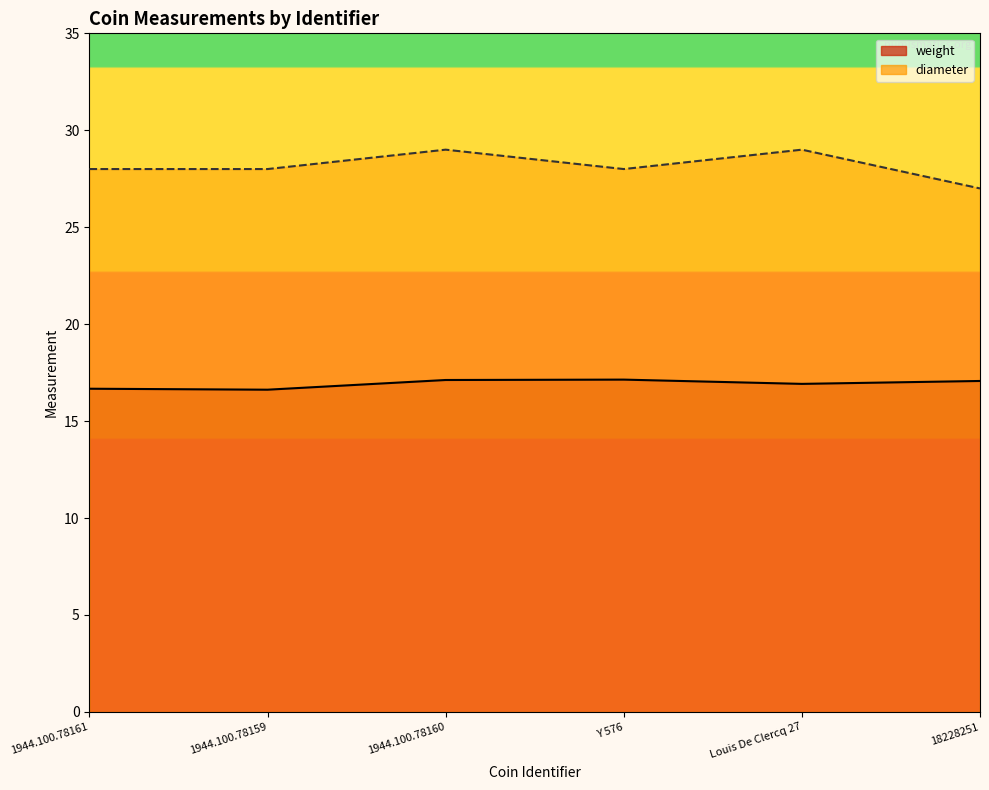

What is the label of the 5th point from the left?

Louis De Clercq 27